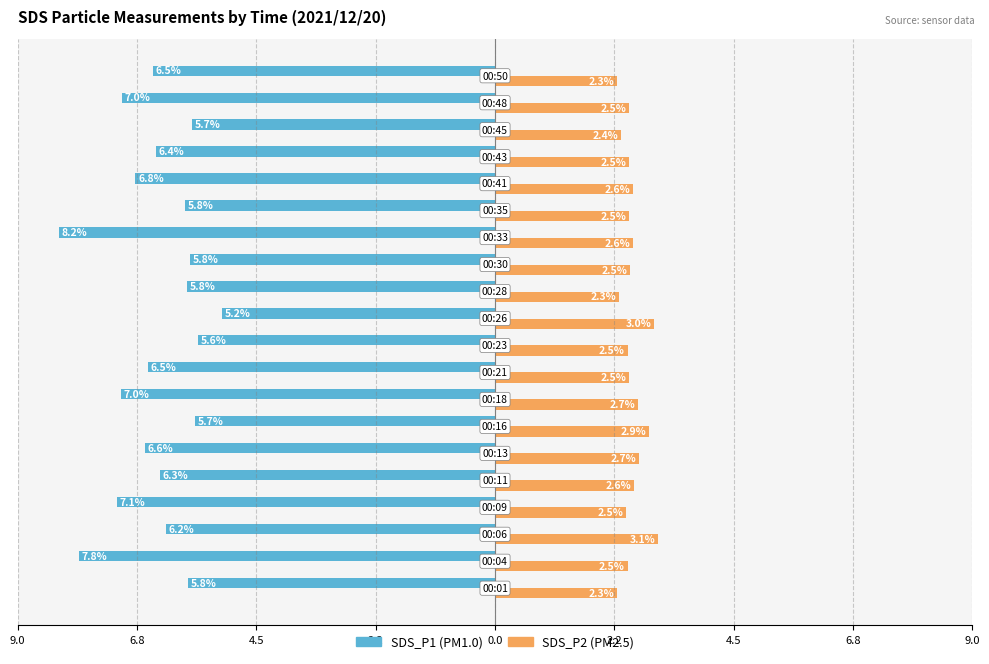

Reading right to left, transcribe all the data shown in this chart.

SDS_P1: -6.5	-7.0	-5.7	-6.4	-6.8	-5.8	-8.2	-5.8	-5.8	-5.2	-5.6	-6.5	-7.0	-5.7	-6.6	-6.3	-7.1	-6.2	-7.8	-5.8
SDS_P2: 2.3	2.5	2.4	2.5	2.6	2.5	2.6	2.5	2.3	3.0	2.5	2.5	2.7	2.9	2.7	2.6	2.5	3.1	2.5	2.3